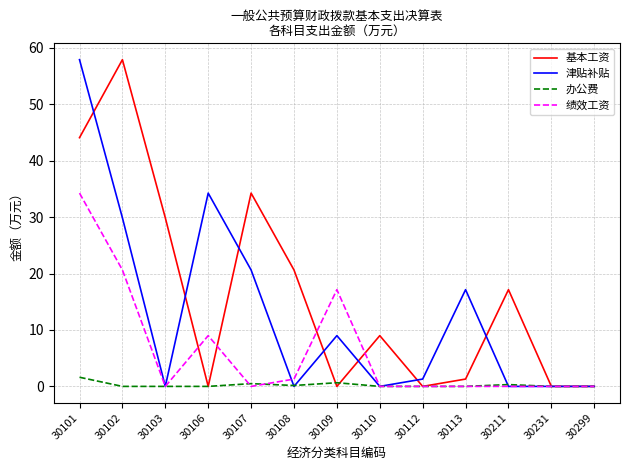

Is it true that 绩效工资 equals 0.0 at 30299?

True